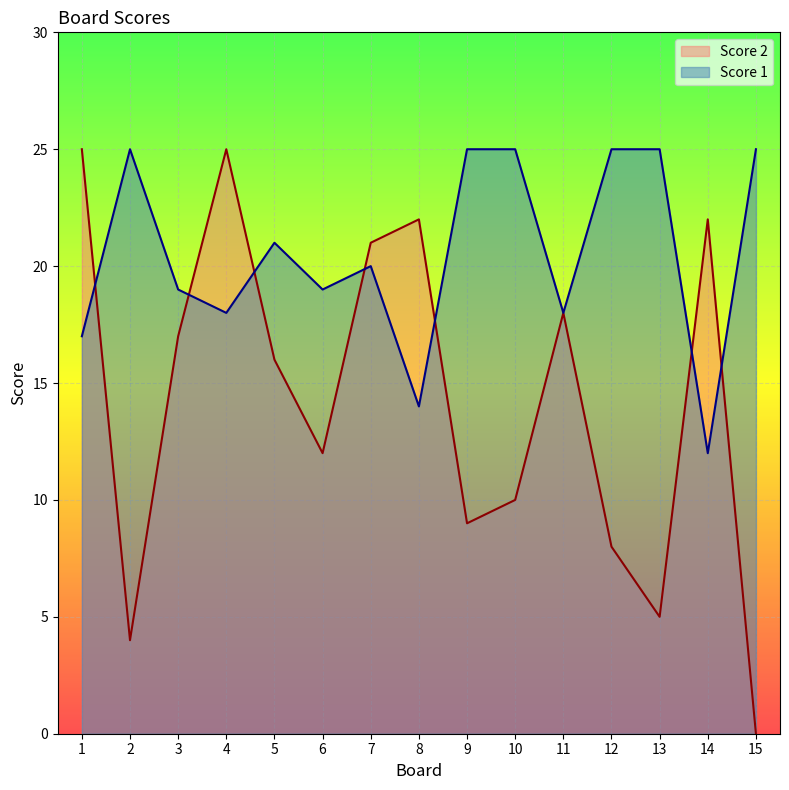

What is the maximum value shown in the chart?

25